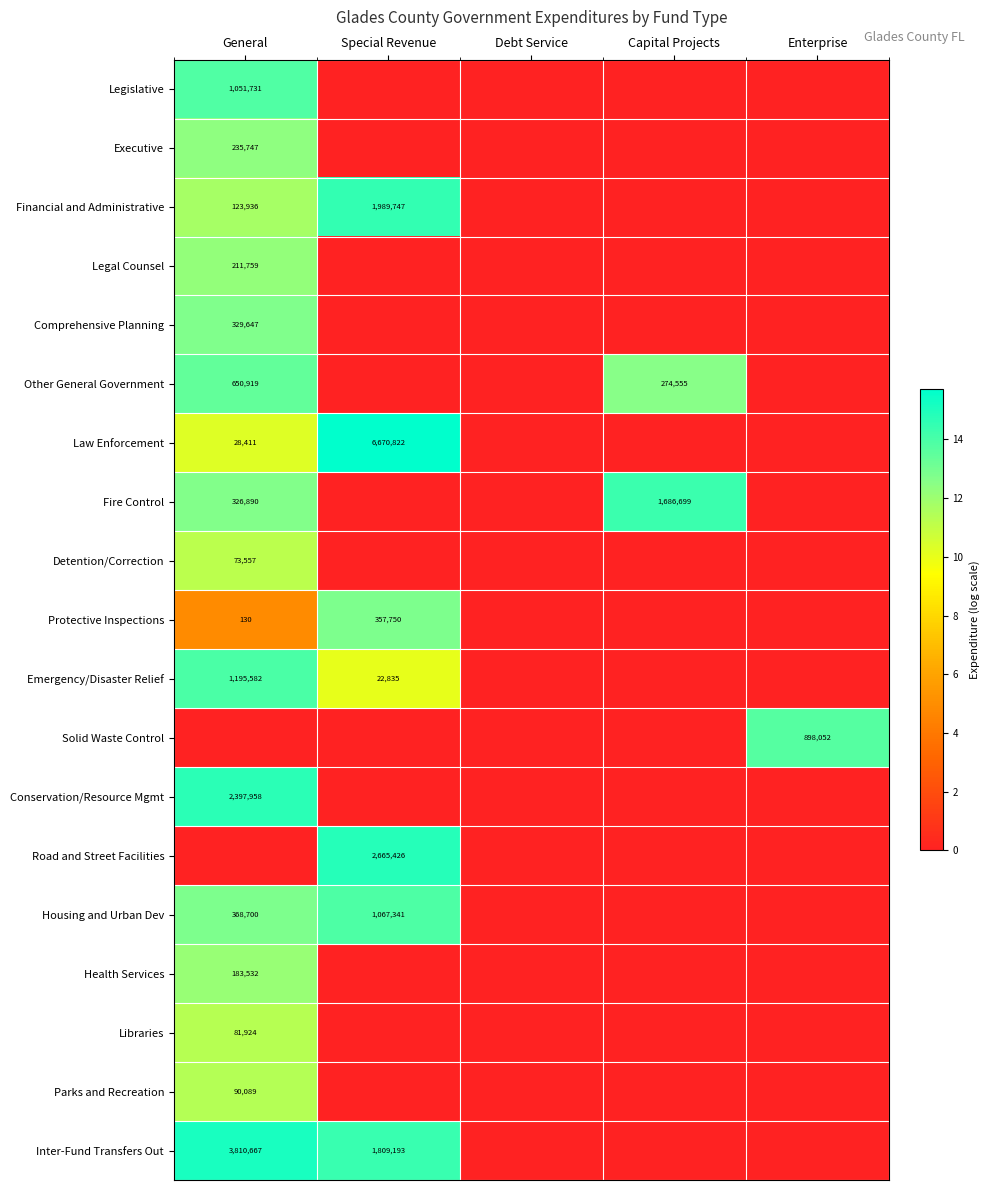

True or false: Fire Control has a value of 1686699 at Capital Projects.

True